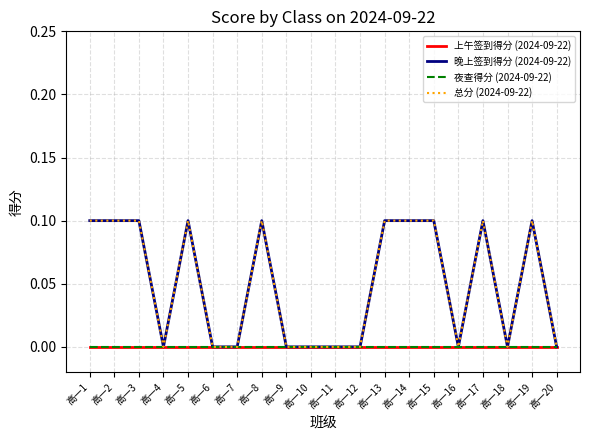

True or false: 总分 (2024-09-22) and 上午签到得分 (2024-09-22) intersect in this chart.

False